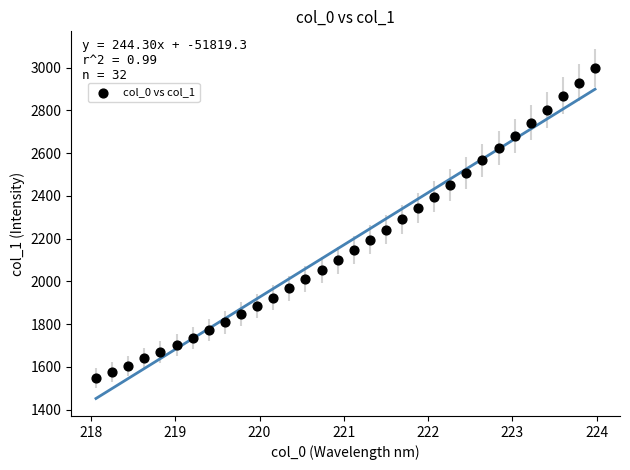

What is the range of Y values (max minus min)?

1450.2